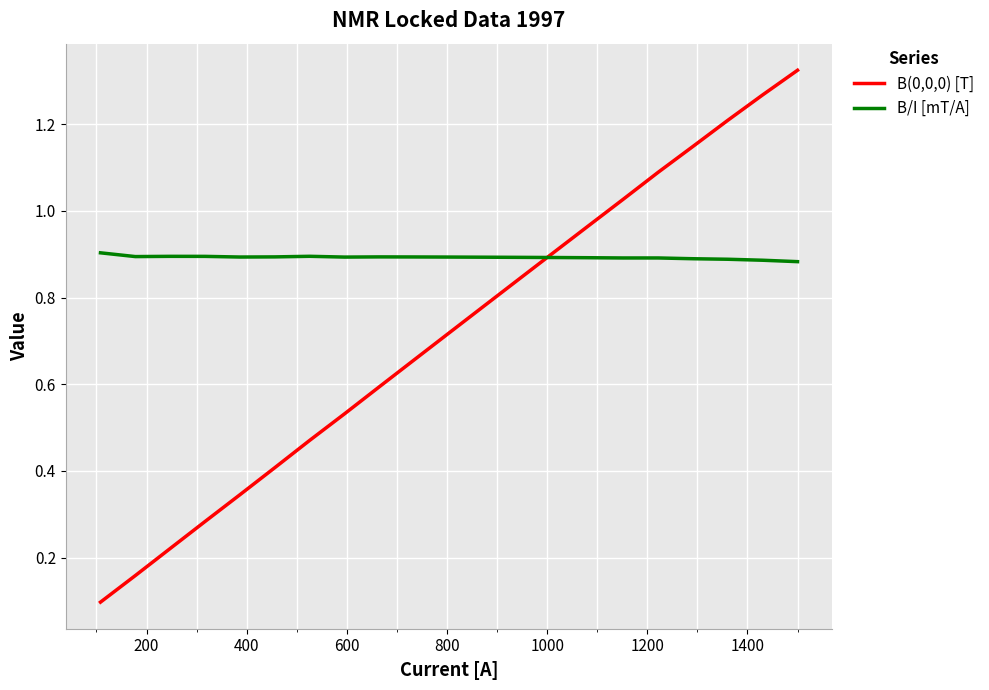

List the series in order of their overall mean, lowest first.

B(0,0,0) [T], B/I [mT/A]